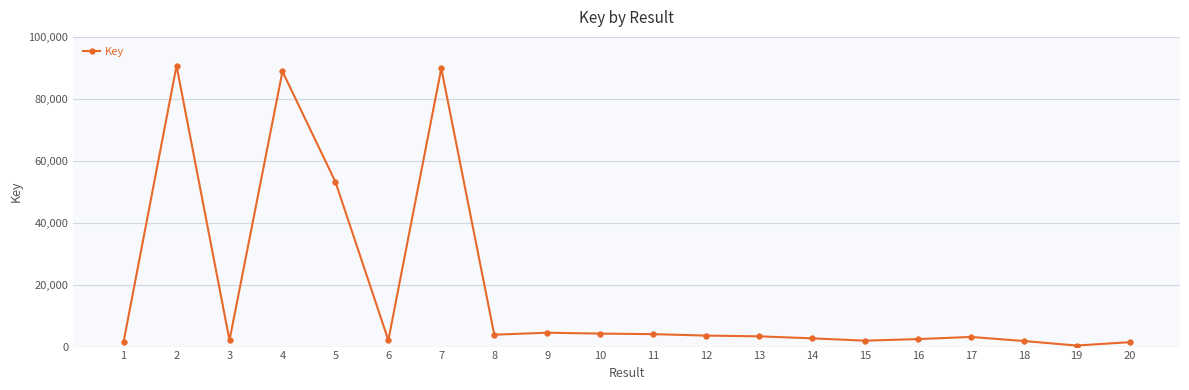

What is the difference between the maximum and second lowest values?

89245